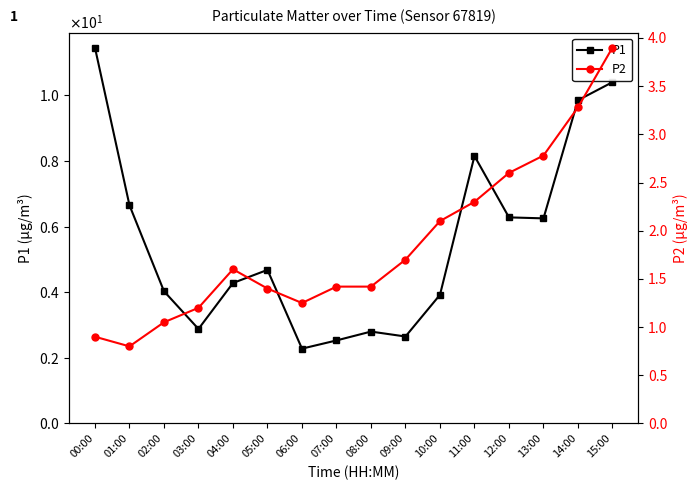

Which series has the largest range (max minus min)?

P1